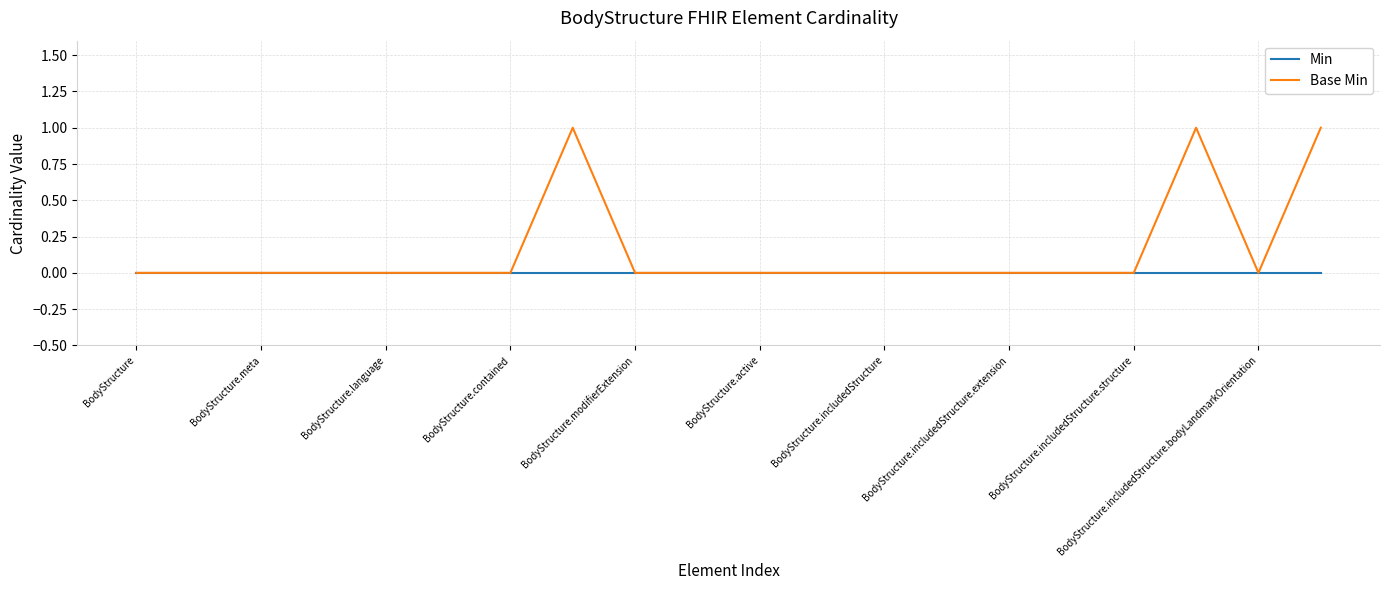

Count the Base Min values in the range 0 to 1.

20